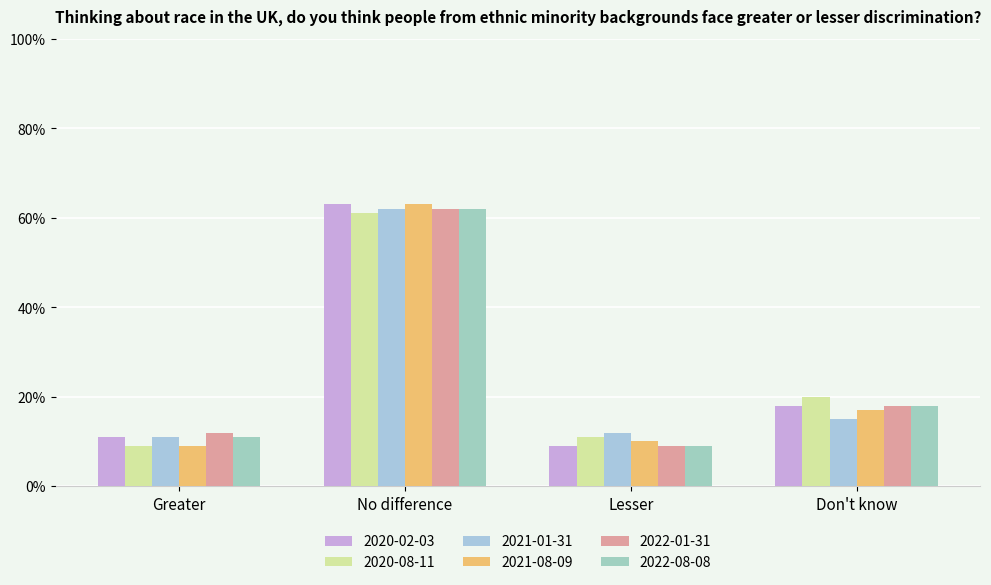

What is the average value of the 2022-01-31 series?

0.3